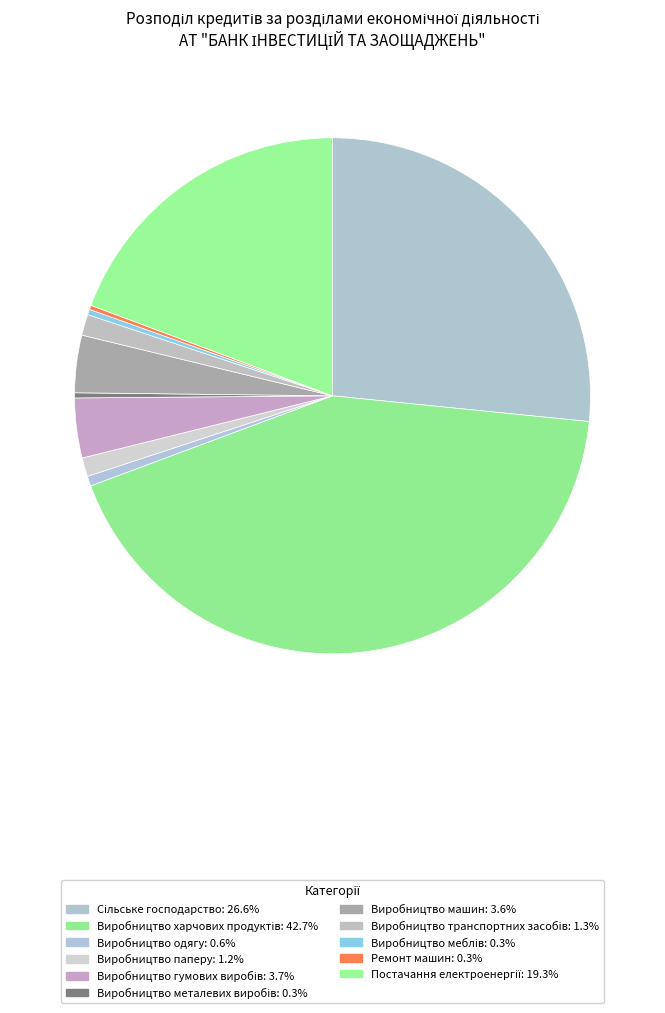

The Виробництво харчових продуктів slice represents 43% of the pie. True or false?

True